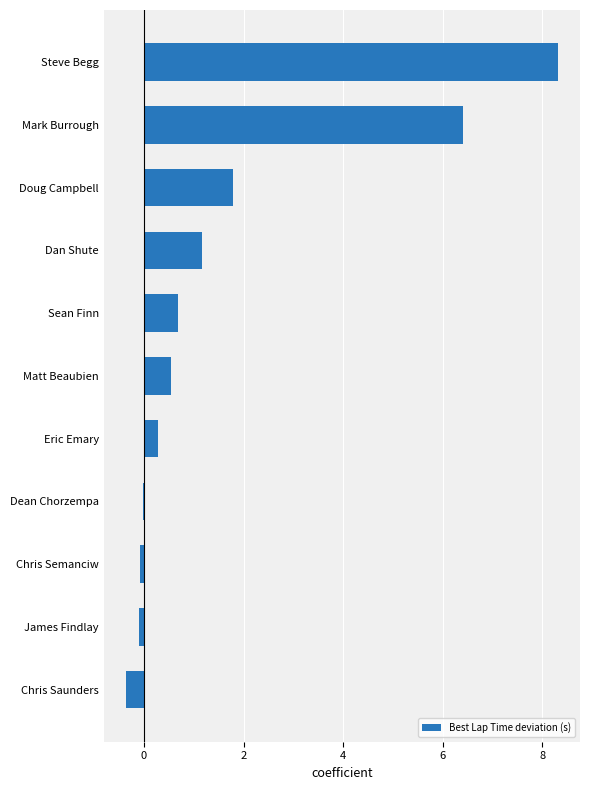

What is the sum of all values?

18.6